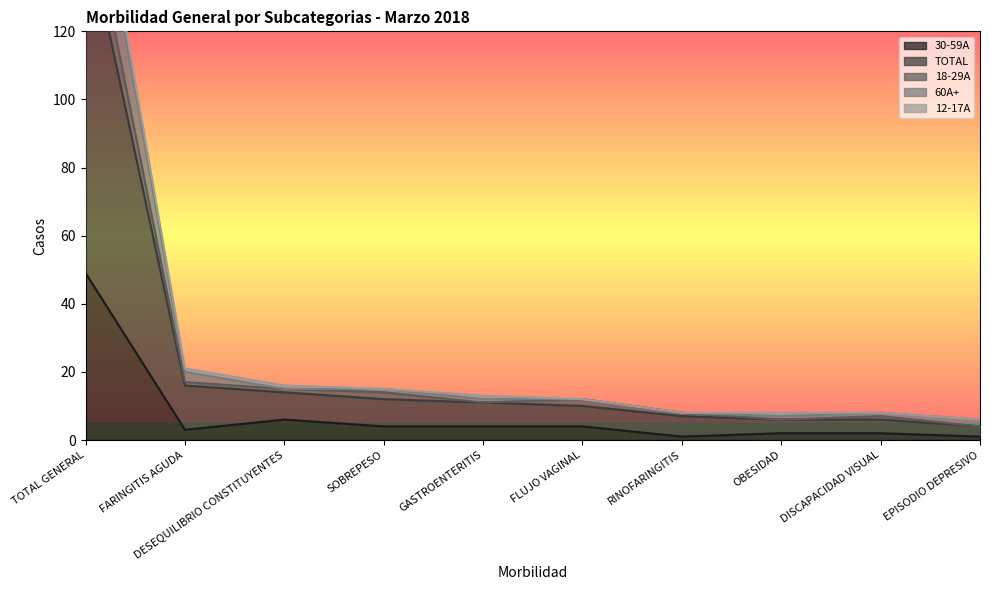

What is the highest value of the 30-59A series?

49